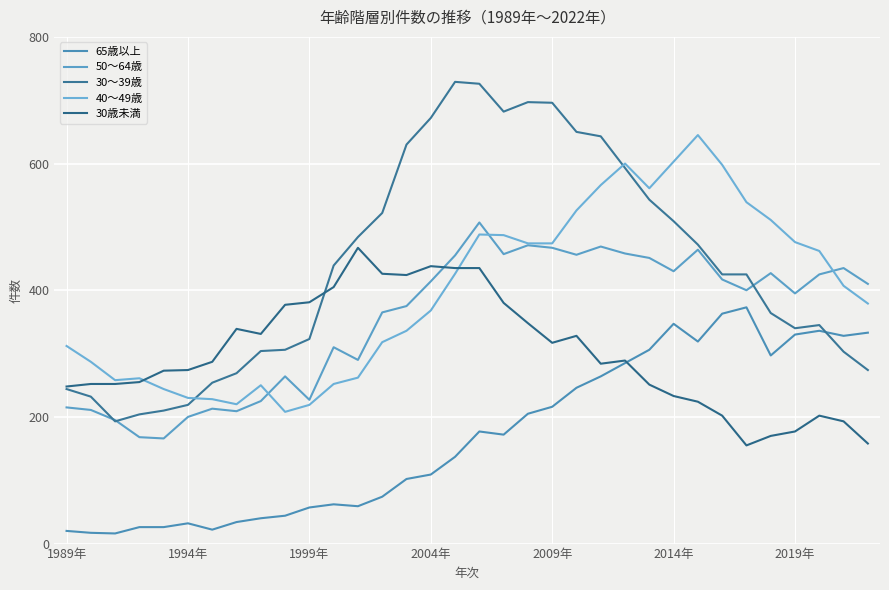

How many lines are shown in the chart?

5